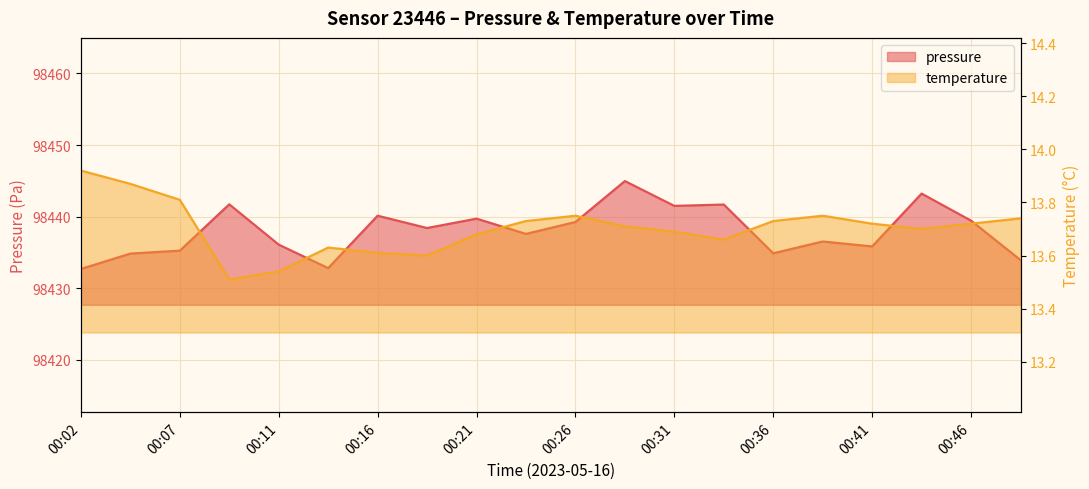

Between 00:26 and 00:41, which series saw the biggest shift?

pressure